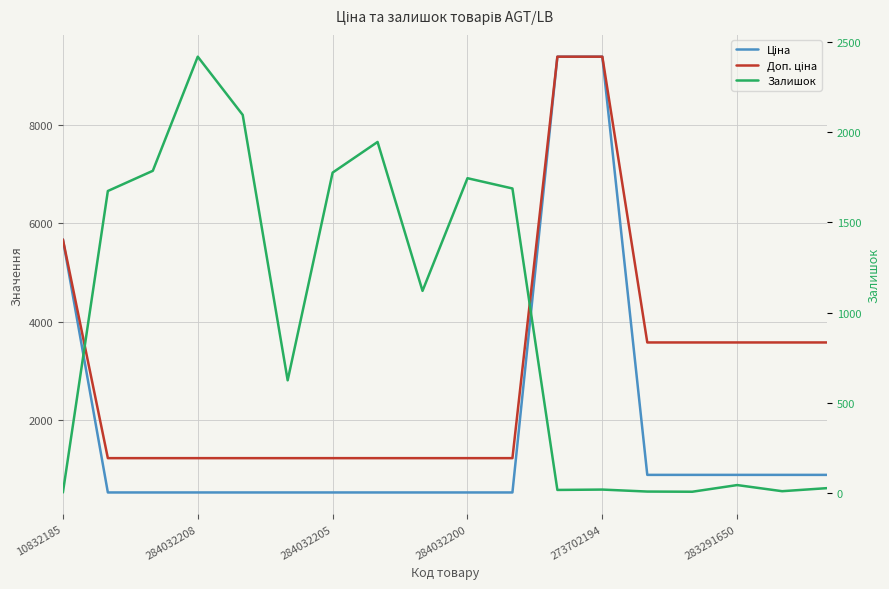

Which series has the largest range (max minus min)?

Ціна